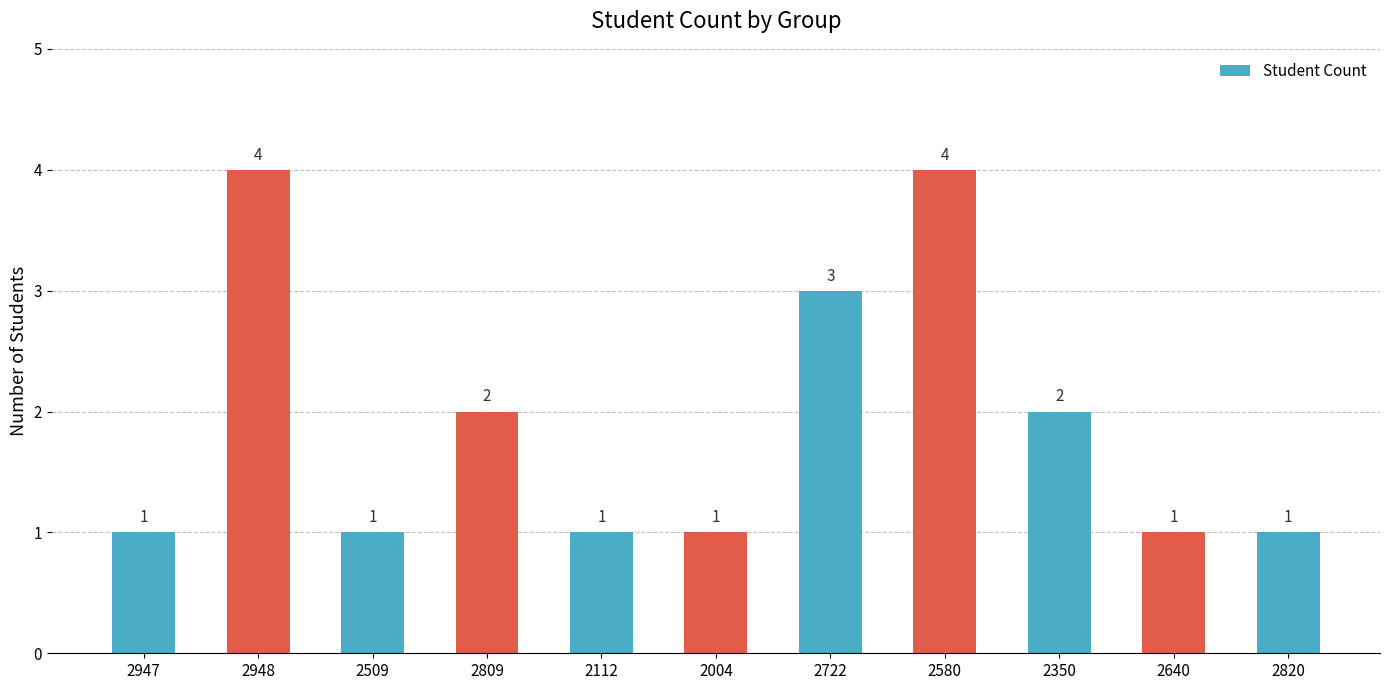

The value at 2948 is 4. True or false?

True